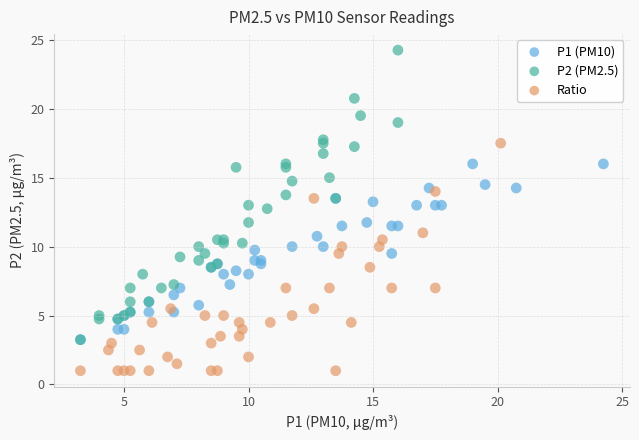

Which series reaches the minimum Y coordinate?

Ratio